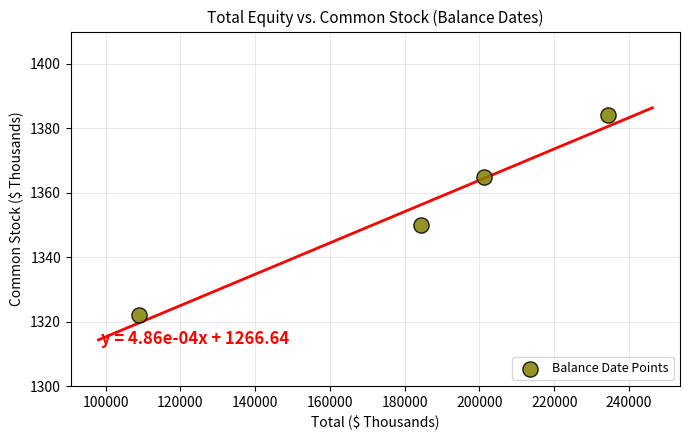

What Y value in the scatter plot is closest to 1353?

1350